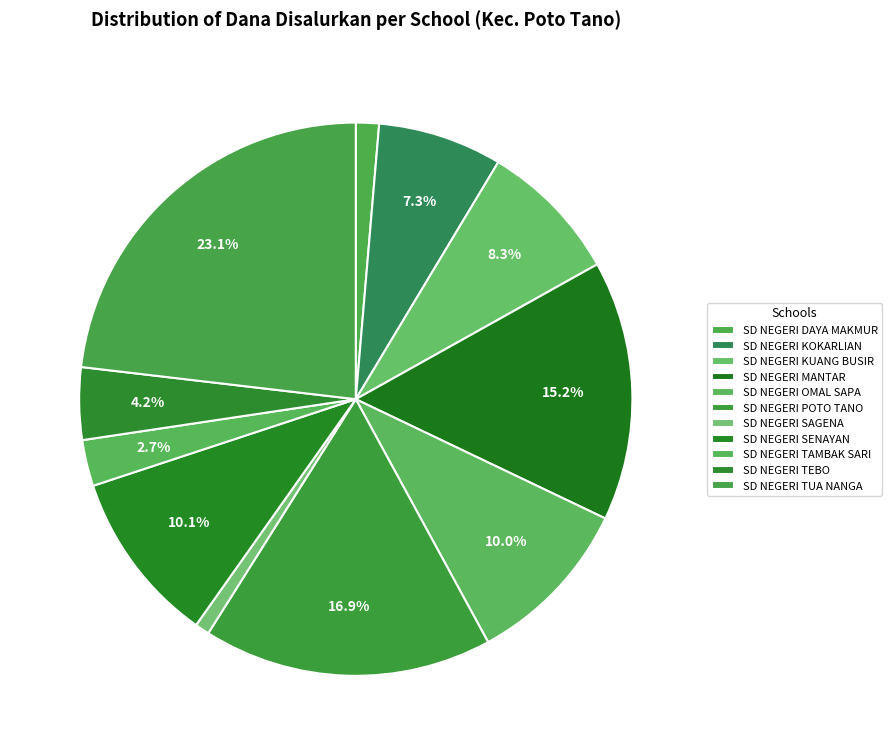

Rank the categories by value from lowest to highest.

SD NEGERI SAGENA, SD NEGERI DAYA MAKMUR, SD NEGERI TAMBAK SARI, SD NEGERI TEBO, SD NEGERI KOKARLIAN, SD NEGERI KUANG BUSIR, SD NEGERI OMAL SAPA, SD NEGERI SENAYAN, SD NEGERI MANTAR, SD NEGERI POTO TANO, SD NEGERI TUA NANGA